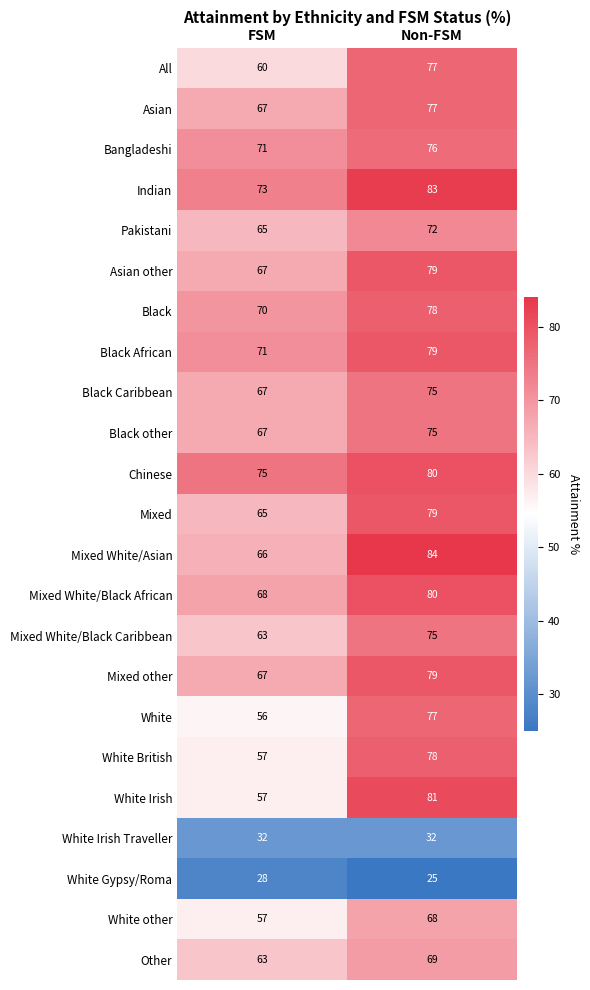

Is it true that Mixed other equals 79 at Non-FSM?

True